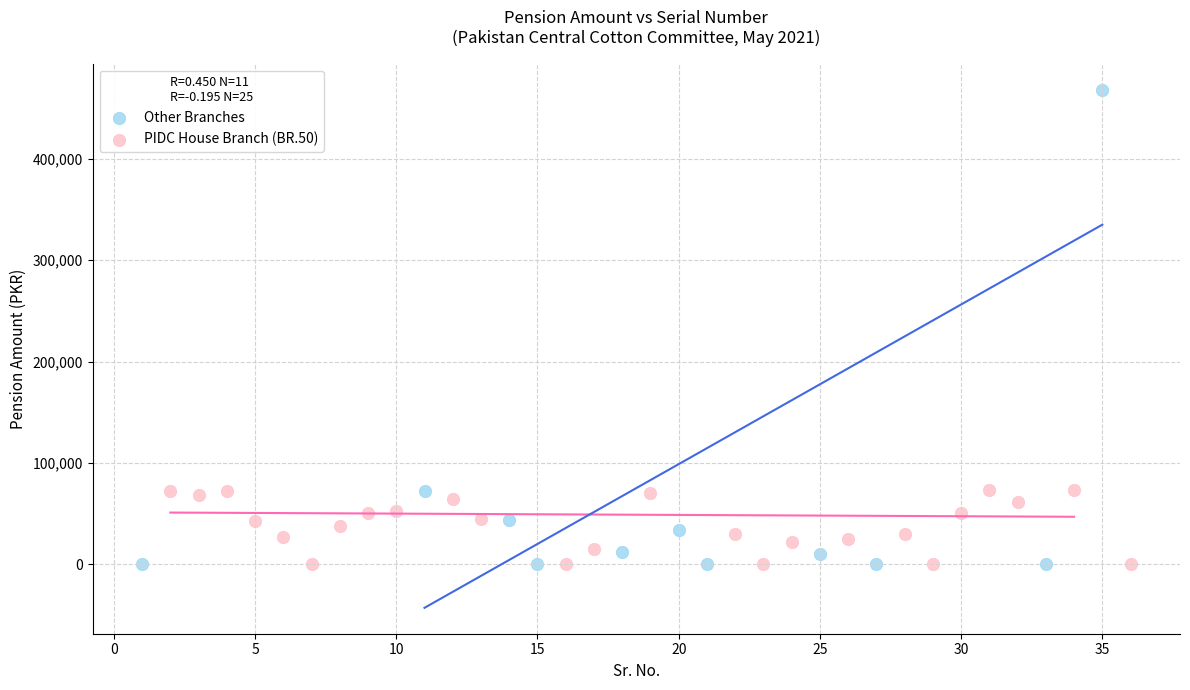

Which series contains the highest Y value?

Other Branches